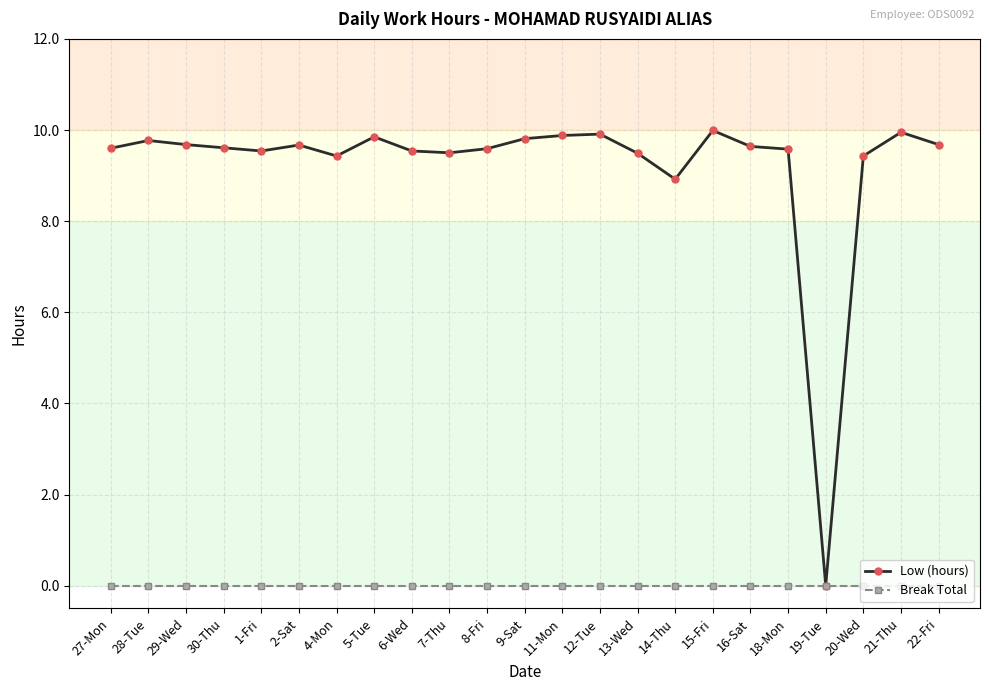

Which series has the largest range (max minus min)?

Low (hours)